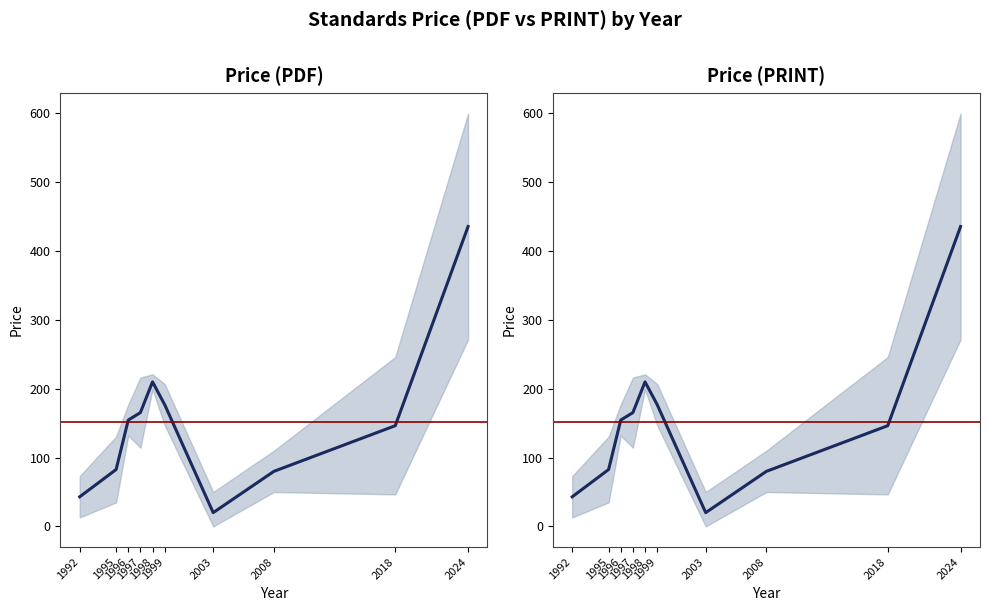

What is the value of the Price (PDF) point at the 2nd from the left?

82.7